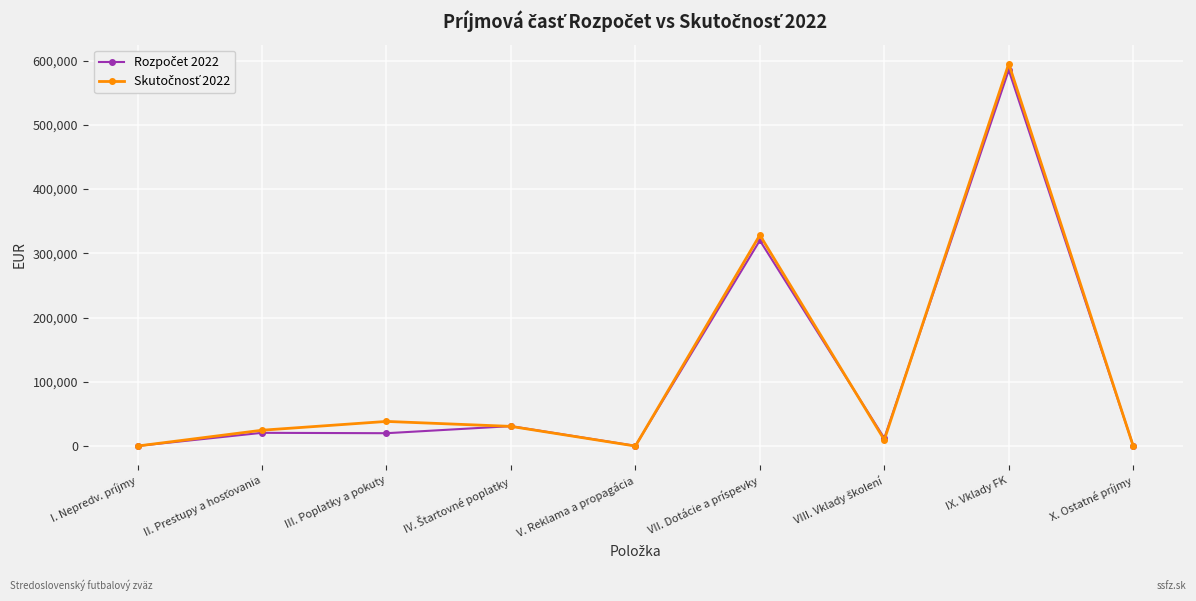

At which category is the sum across all series the highest?

IX. Vklady FK